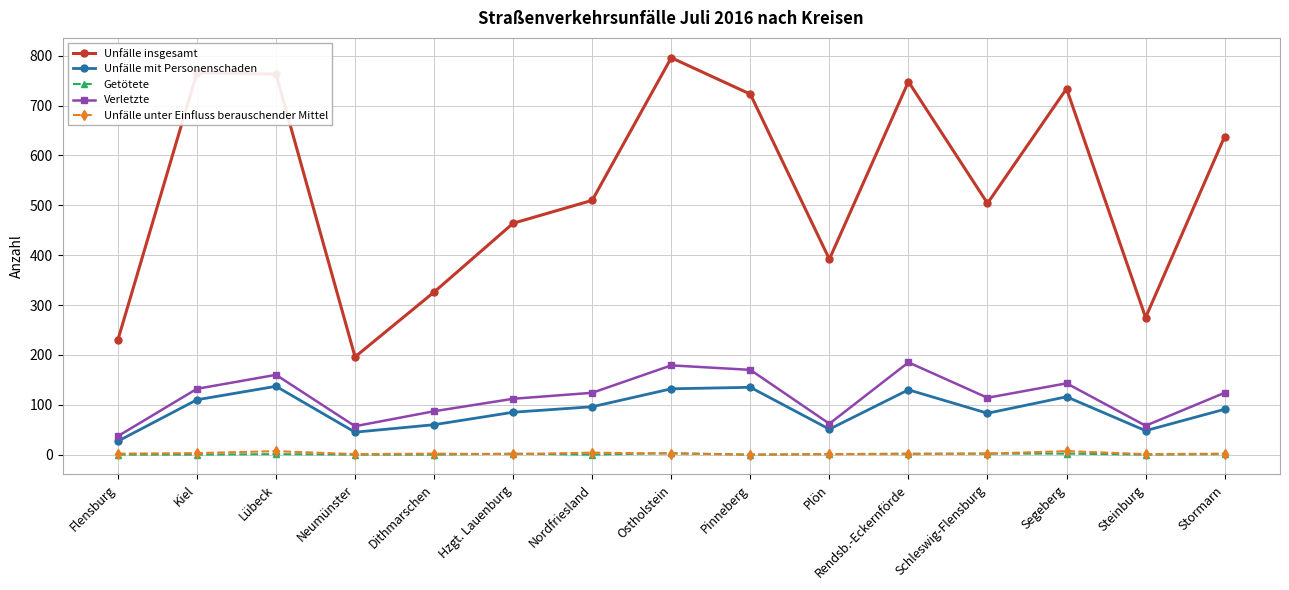

What is the label of the 15th point from the left?

Stormarn